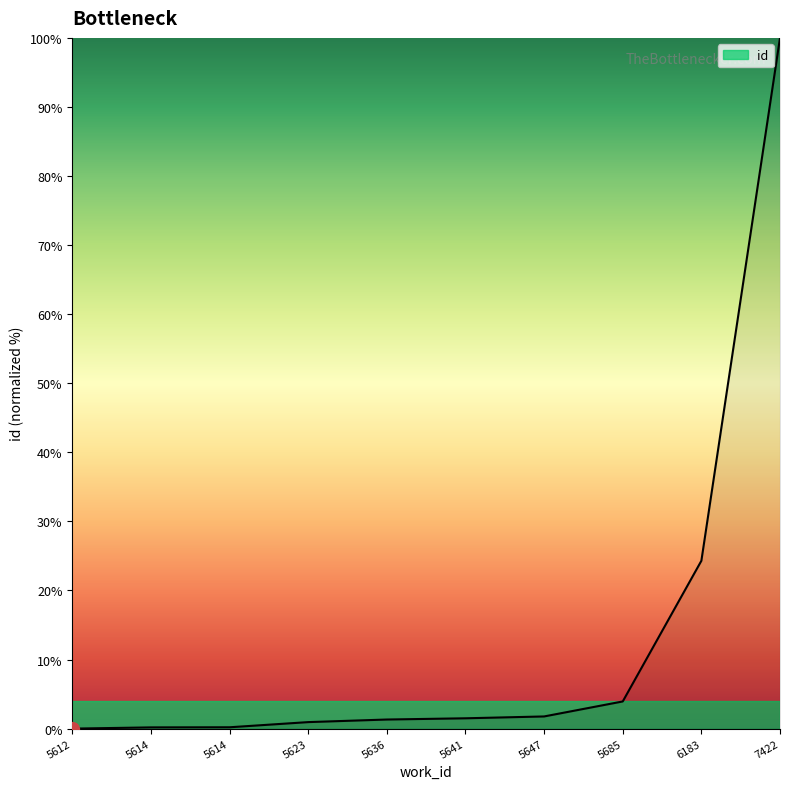

What is the value of the 2nd point from the left?

0.2